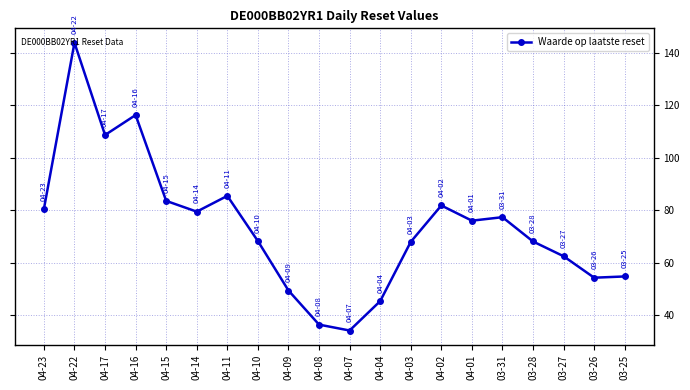

Is it true that the value at 04-22 is 56.1?

False